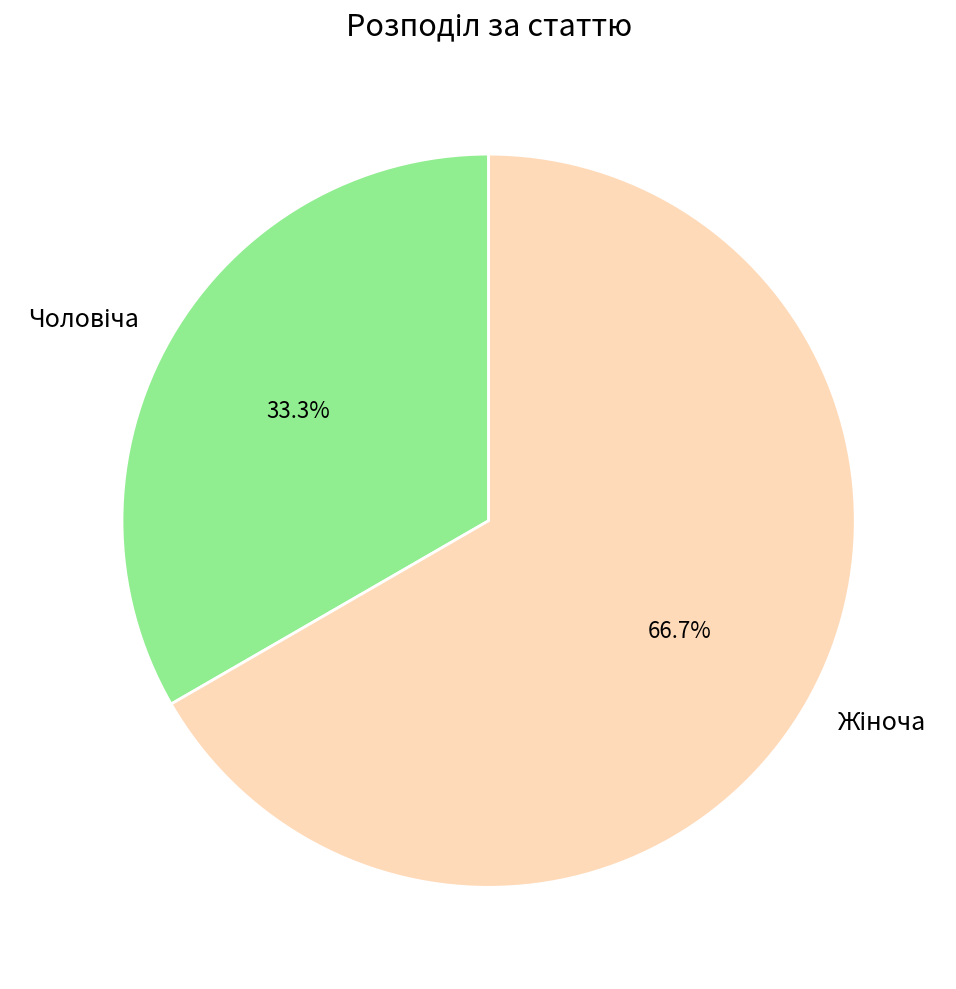

Does any single category account for the majority?

Yes